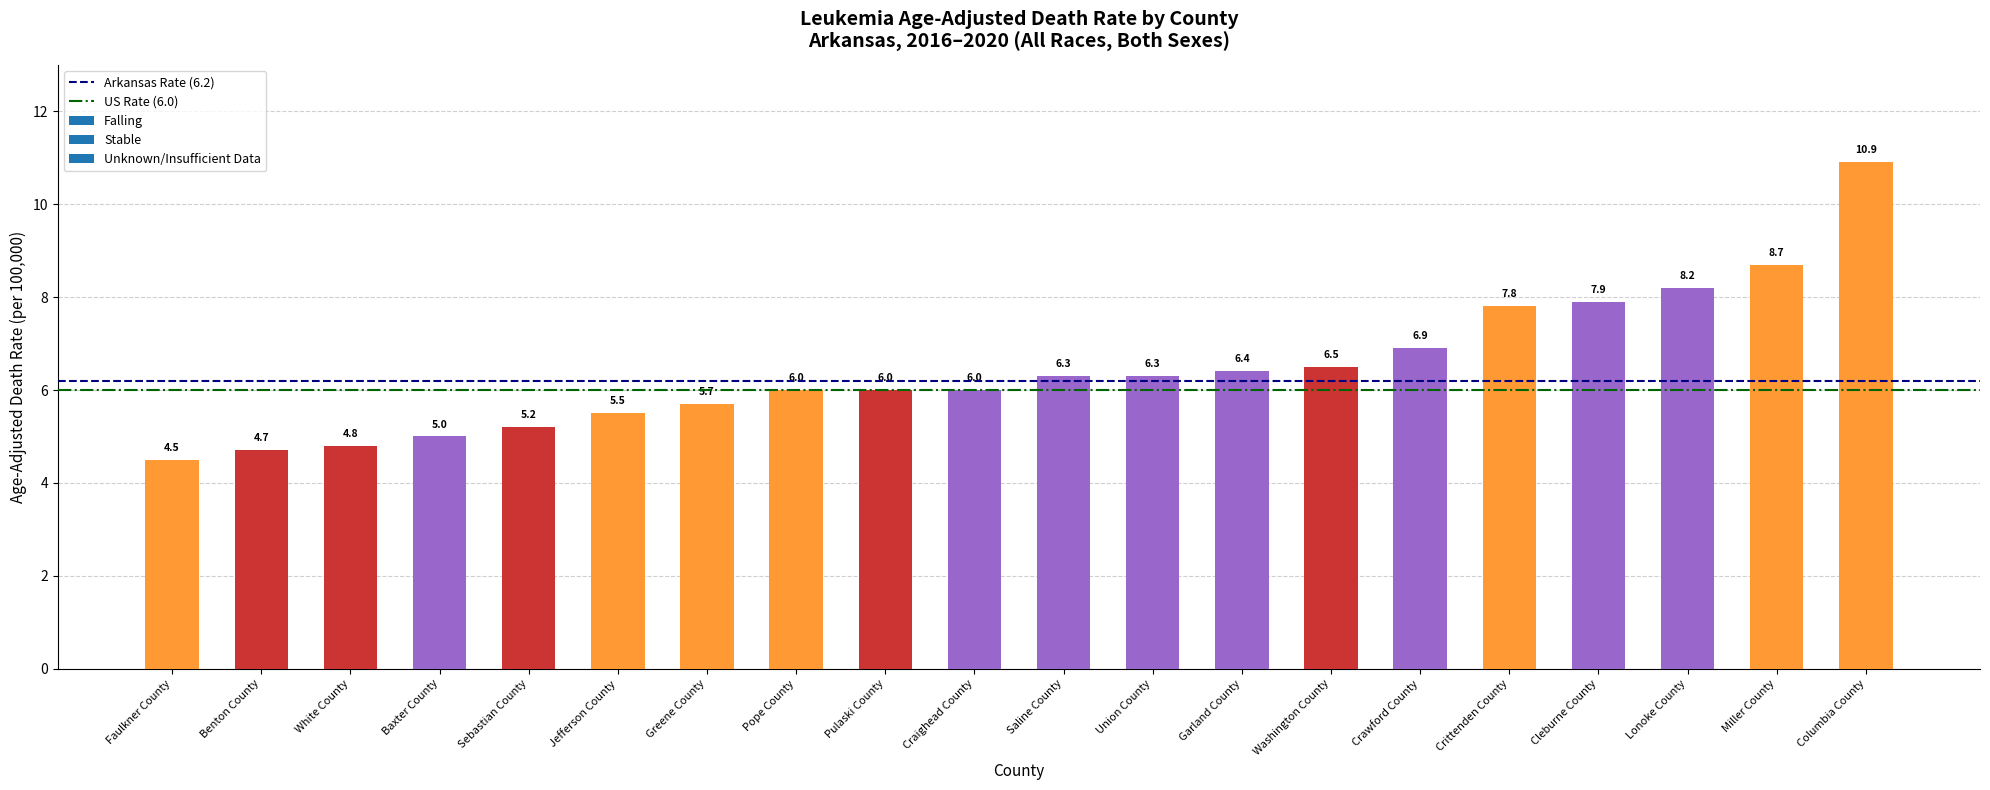

Which category has the lowest value across all series?

Faulkner County